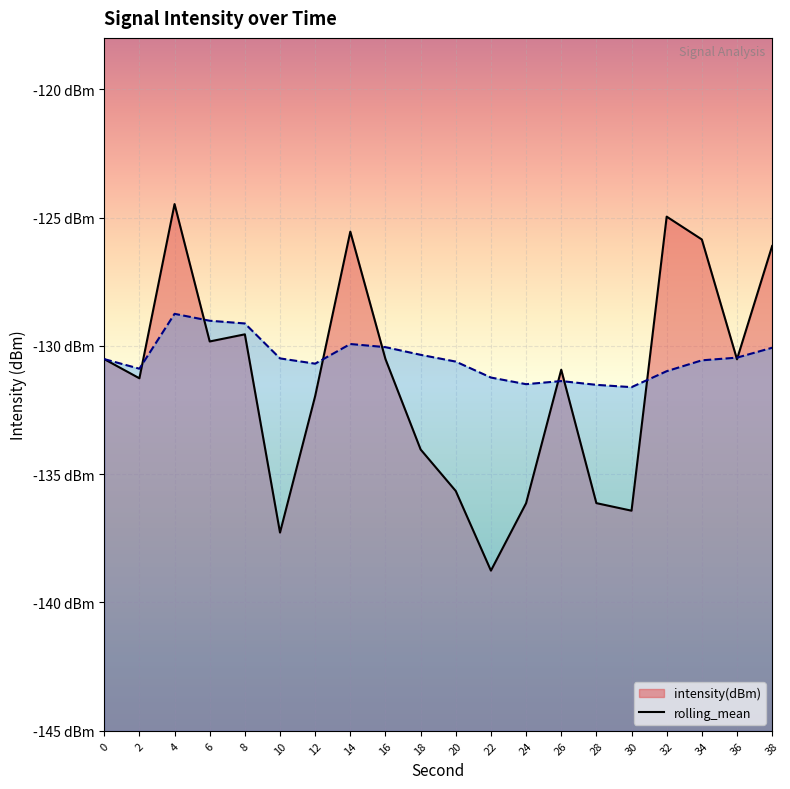

Where does the intensity(dBm) series first go above -130?

4